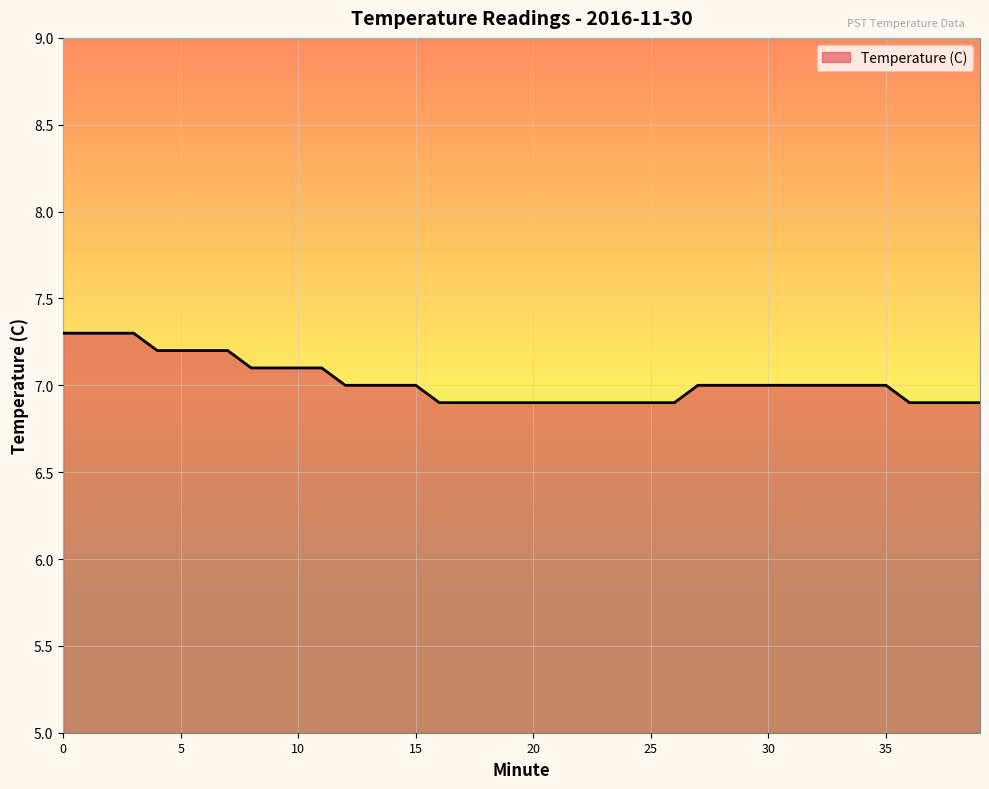

What is the smallest value displayed?

6.9